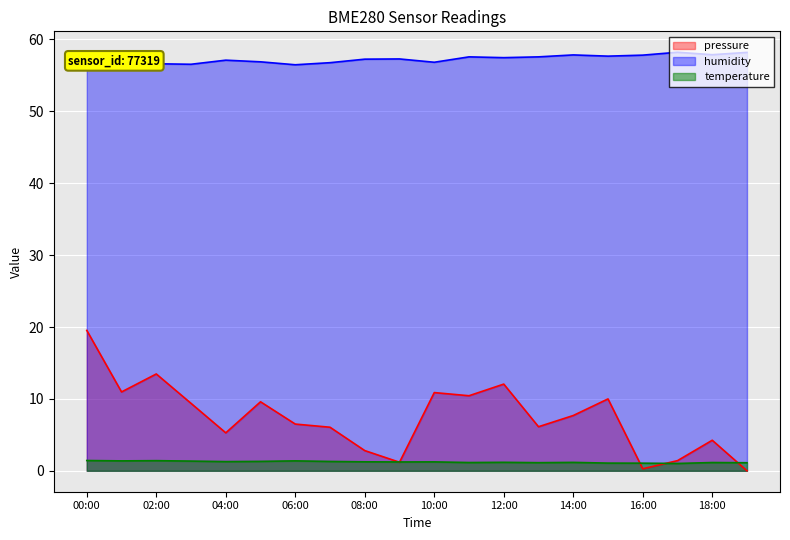

At how many categories does at least one series exceed 20?

20